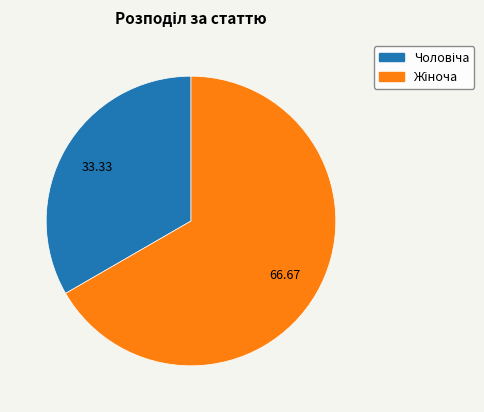

Count the number of slices in the pie.

2